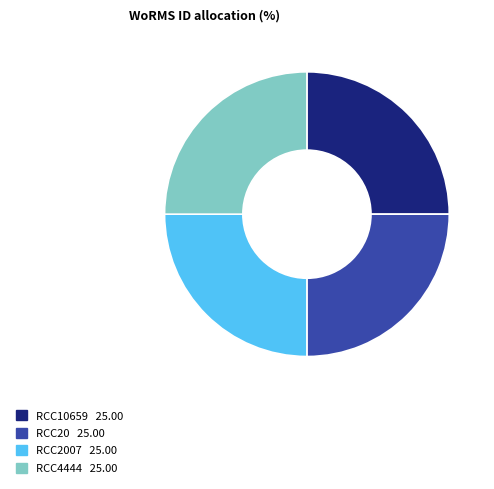

Does any single category account for the majority?

No